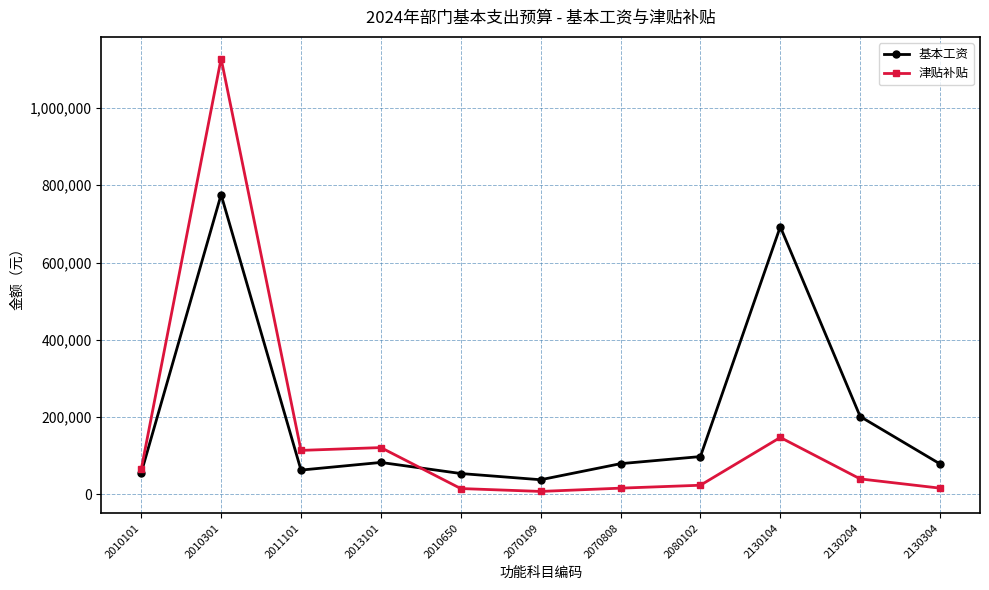

How many lines are shown in the chart?

2